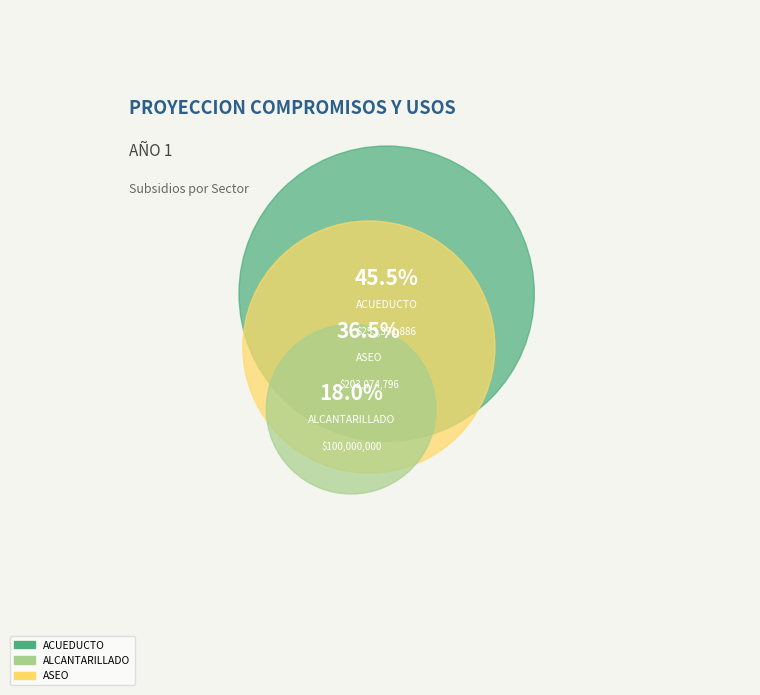

What percentage is the PAGO DE SUBSIDIOS A PRESTADORES DE ASEO slice, to the nearest percent?

36%